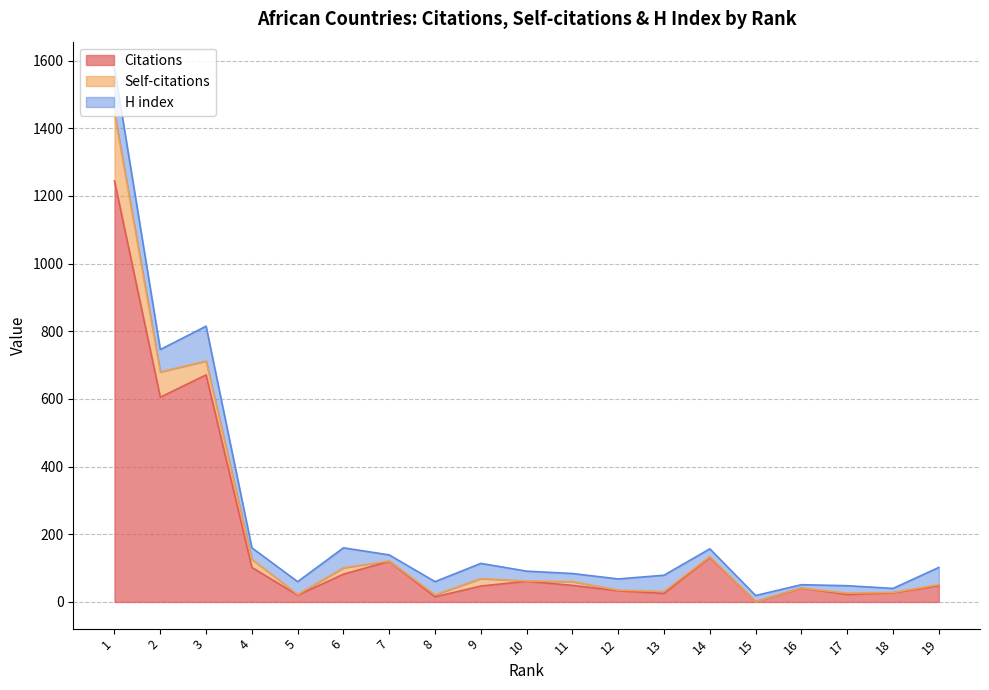

What value does the Self-citations series have at 6?

19